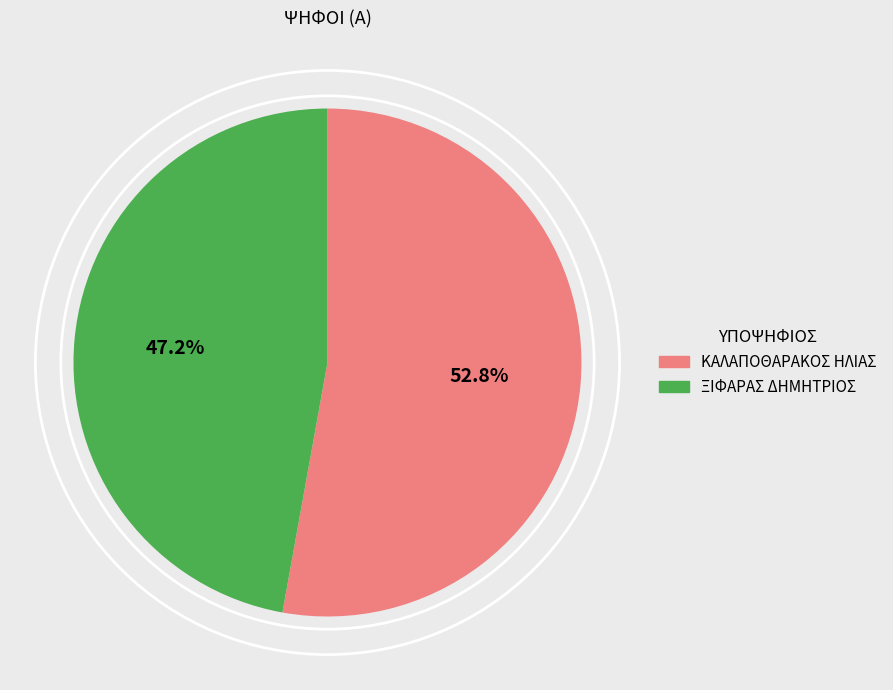

Which category has the smallest portion of the pie?

ΞΙΦΑΡΑΣ ΔΗΜΗΤΡΙΟΣ